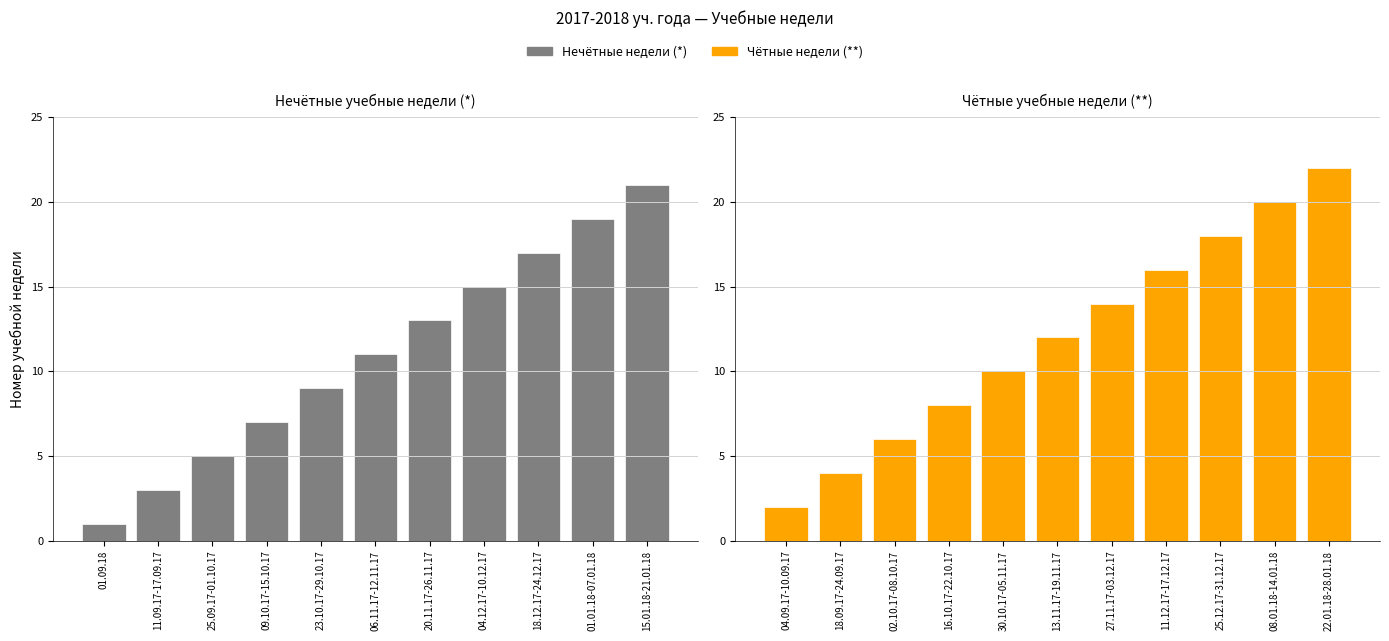

The value of Чётные недели (**) at 25.12.17-31.12.17 is 8. True or false?

False